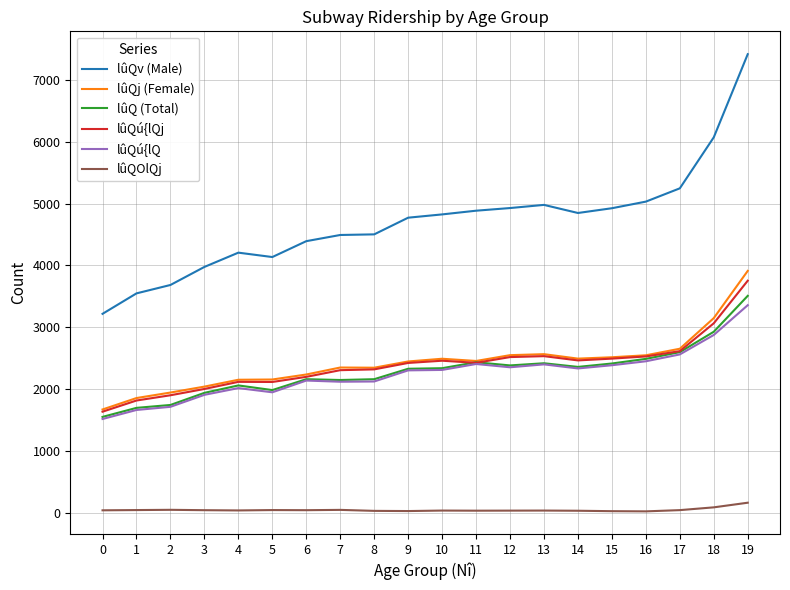

True or false: lûQ (Total) and lûQOlQj cross at least once.

False